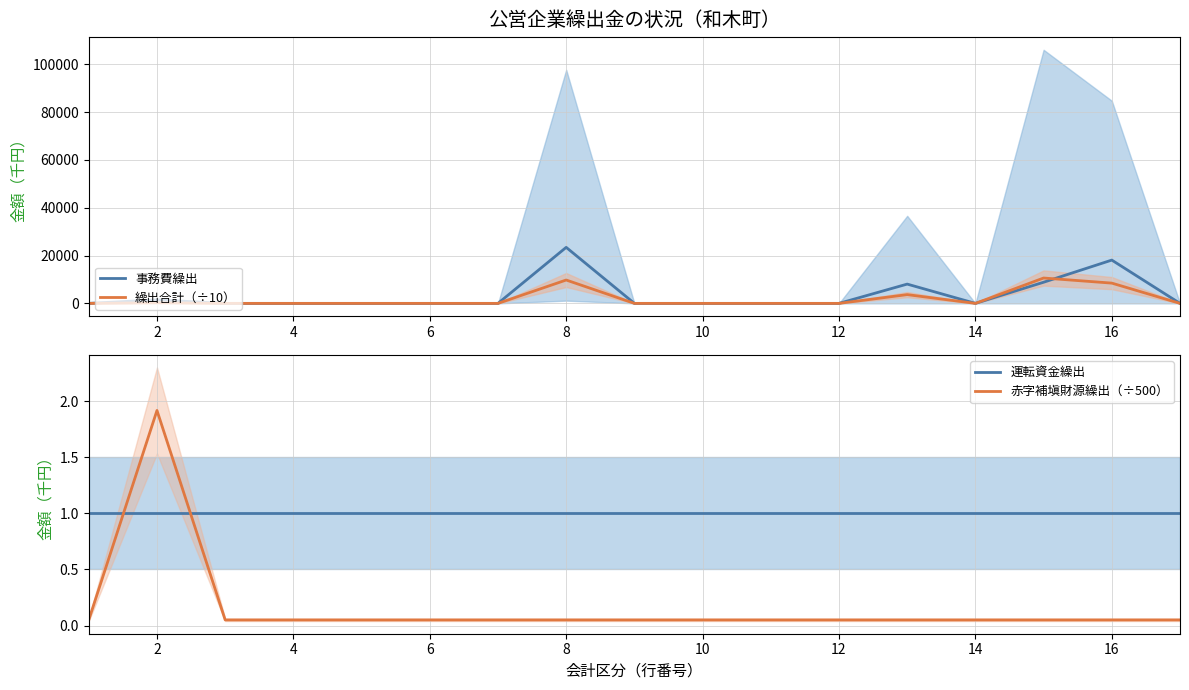

Count the number of categories in the chart.

17